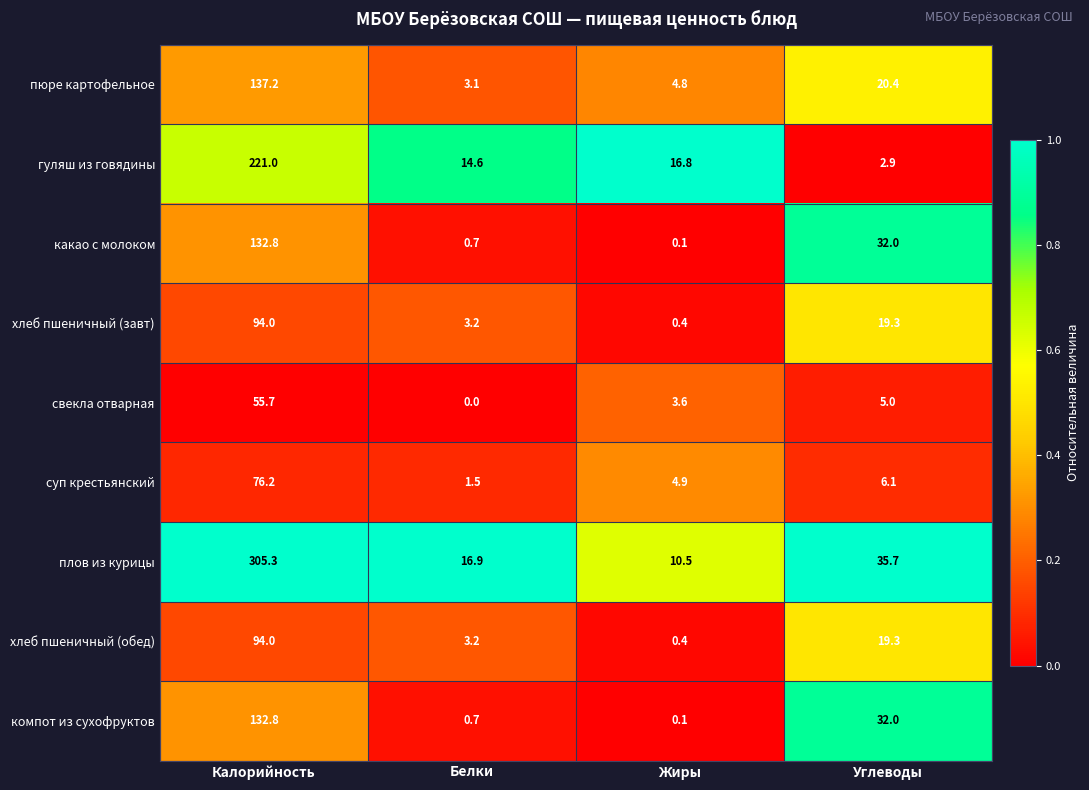

What is the sum of all какао с молоком values?

165.6